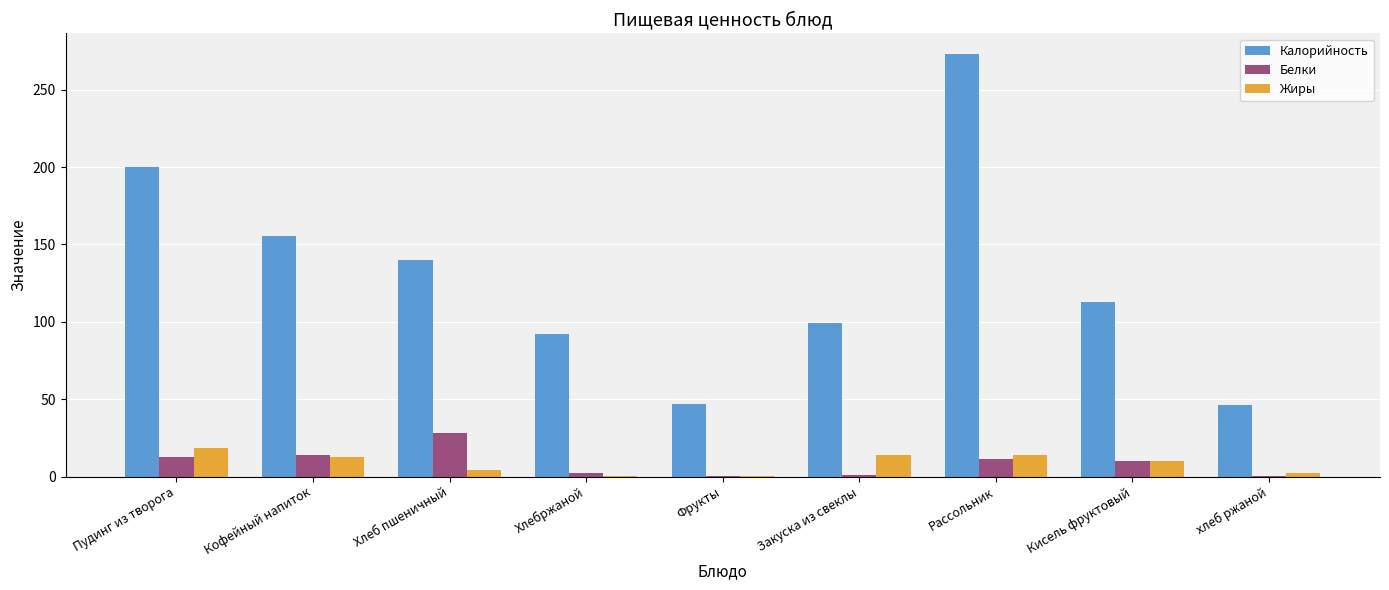

The value of Жиры at Кисель фруктовый is 10.0. True or false?

True